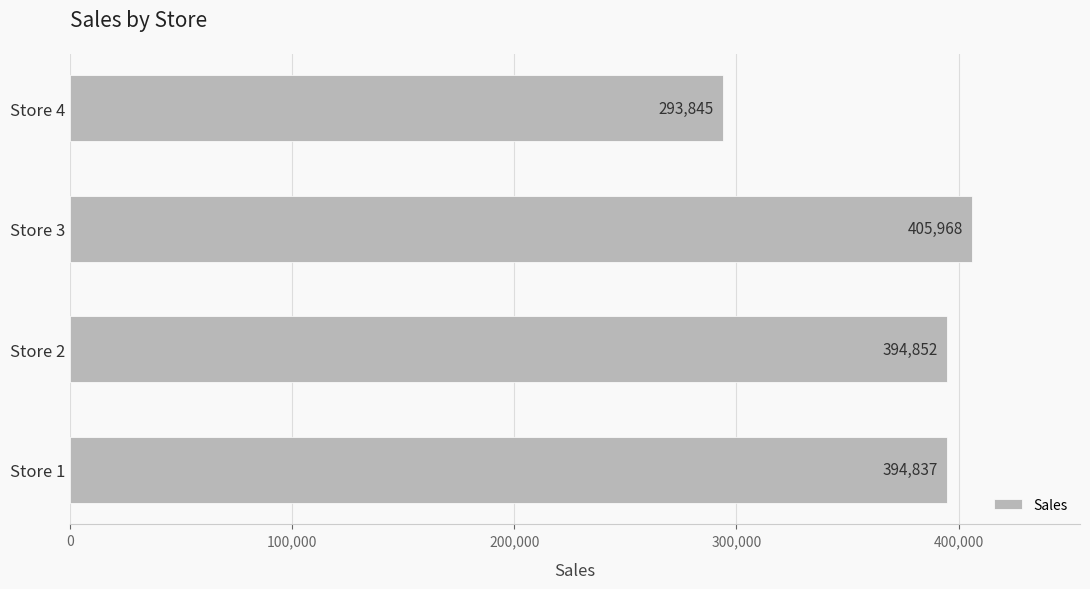

Between Store 4 and Store 1, which is larger?

Store 1